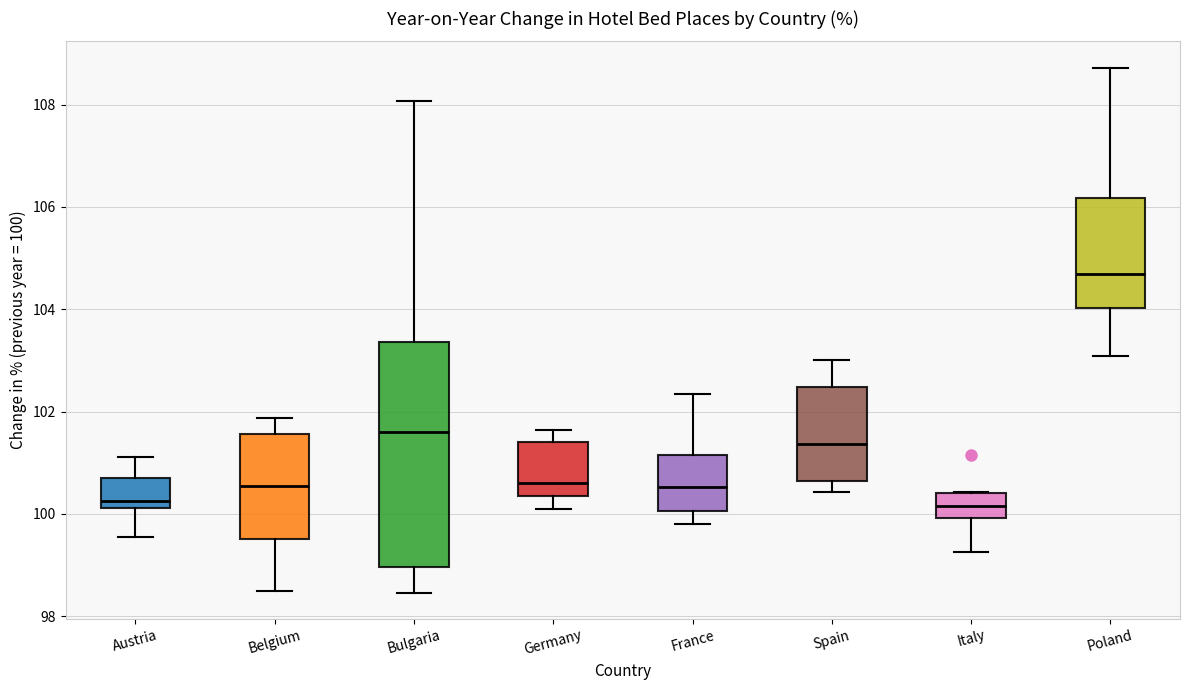

Comparing the boxes themselves (not the whiskers), which one is the tallest?

Bulgaria